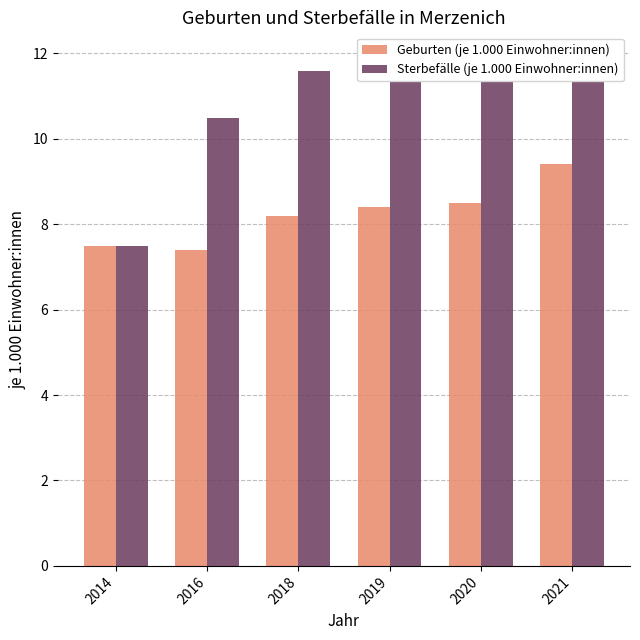

What is the total value across all series at 2018?

19.8